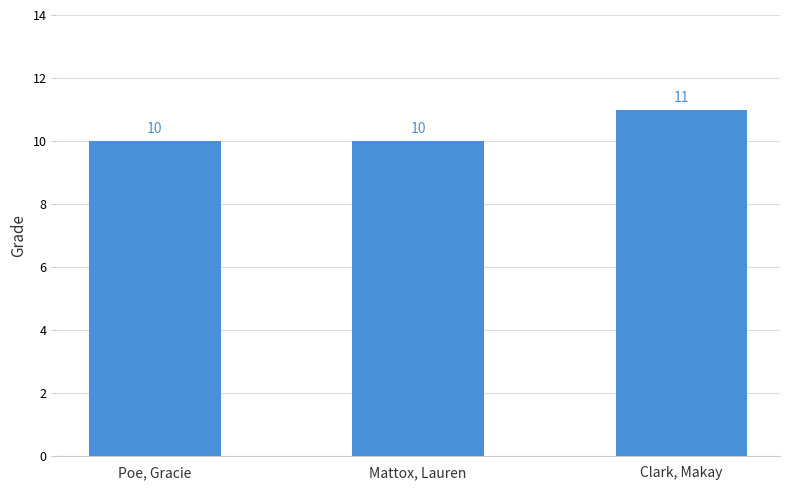

What is the approximate value at Mattox, Lauren?

10